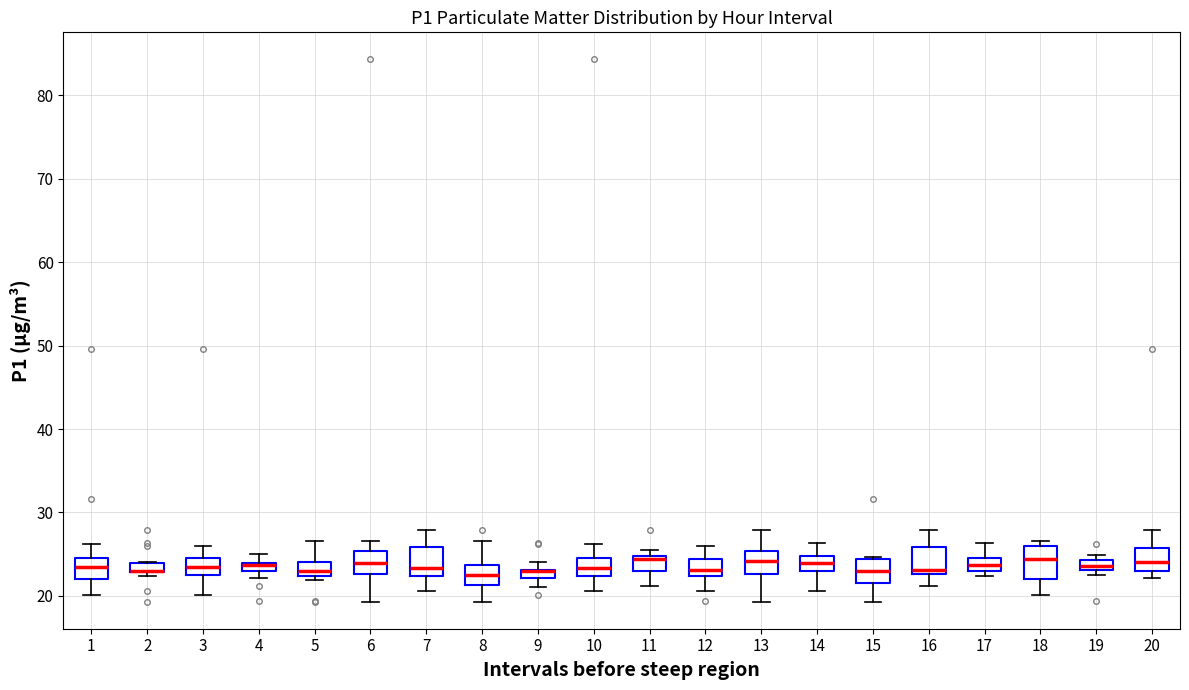

Where does the median line of the box at x = 12 sit on the y-axis? The values are not printed on the chart, so give them approximately, as read against the axis.

23